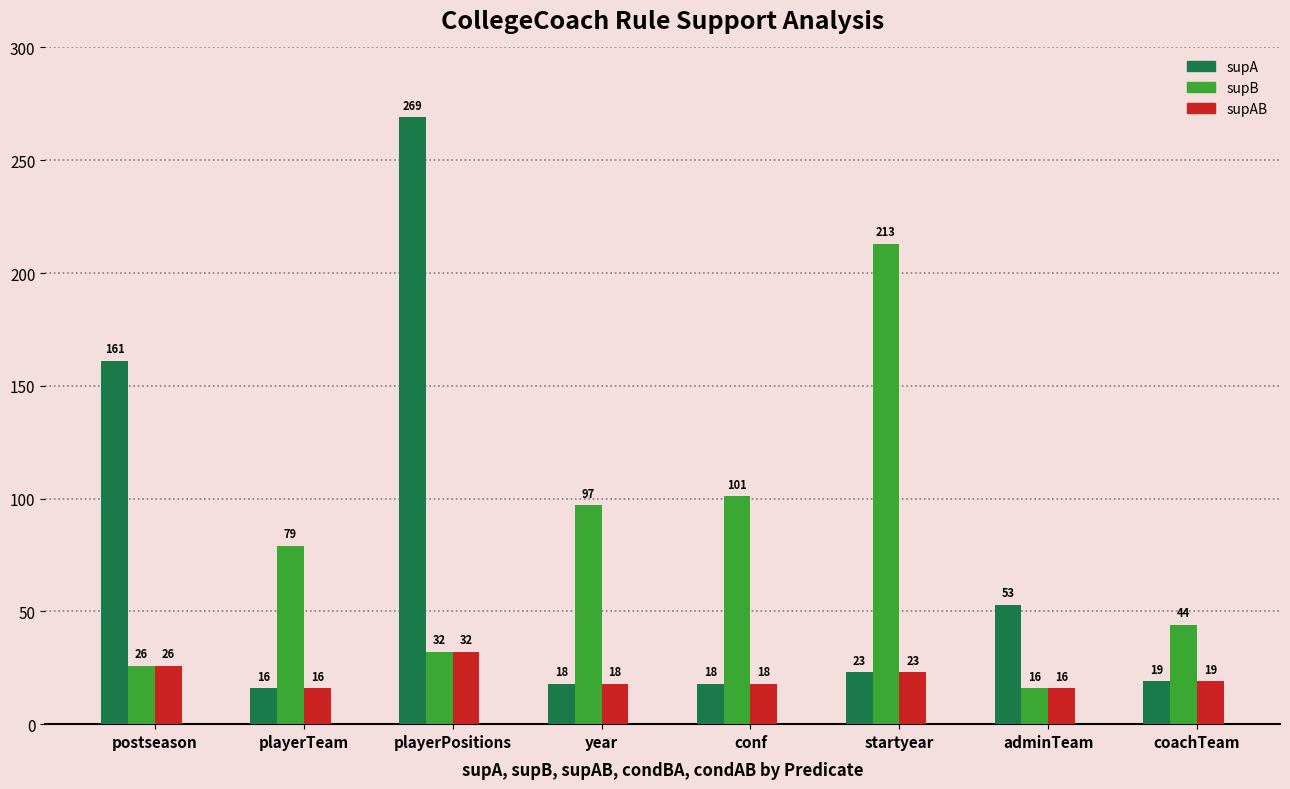

How many data points in supB are less than 79?

4